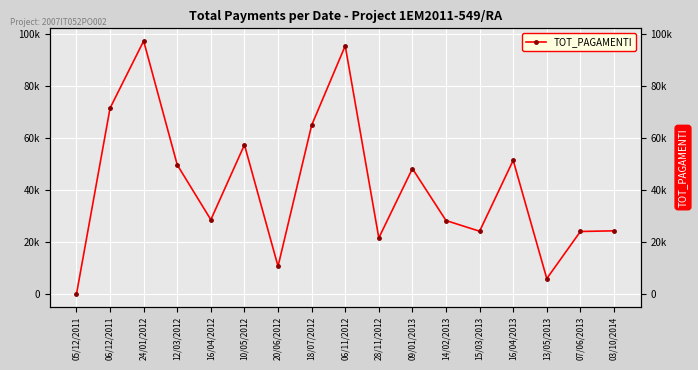

Does the chart display data point markers on the line(s)?

Yes